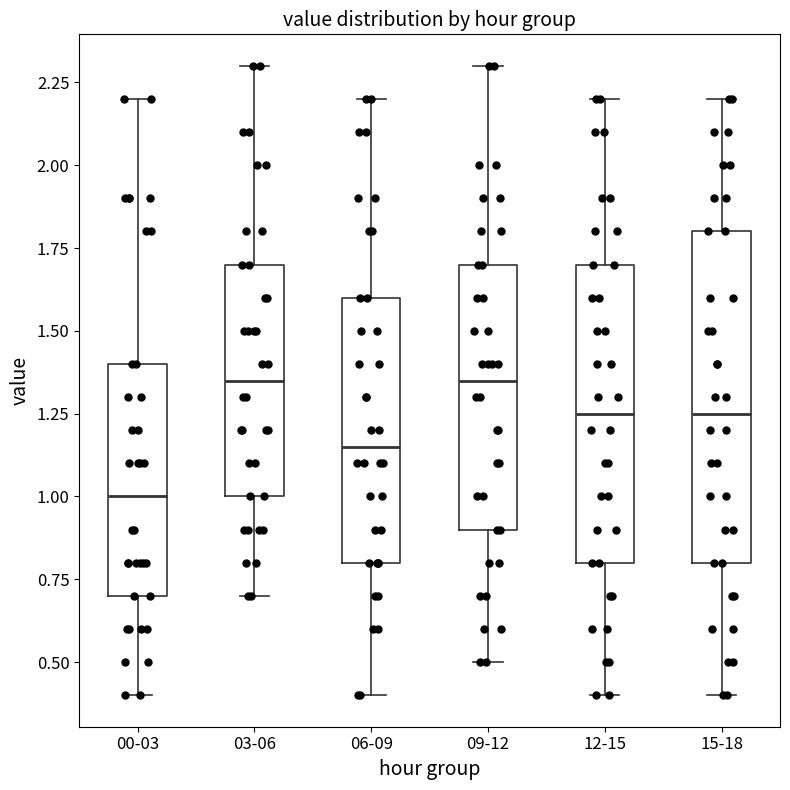

Which box is the tallest, from its lower edge to its upper edge?

15-18